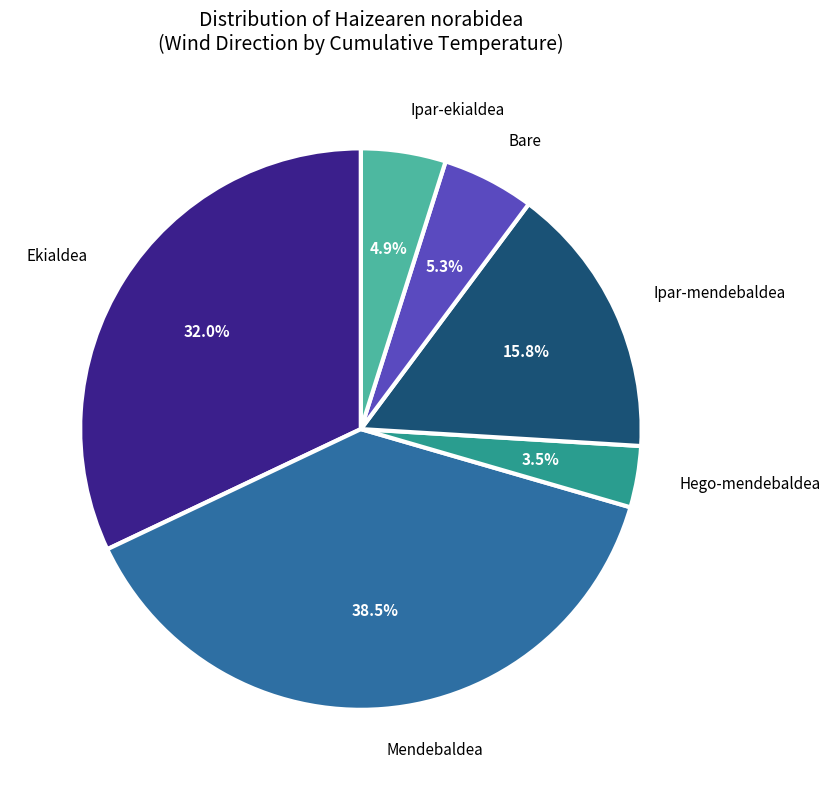

Count the number of slices in the pie.

6